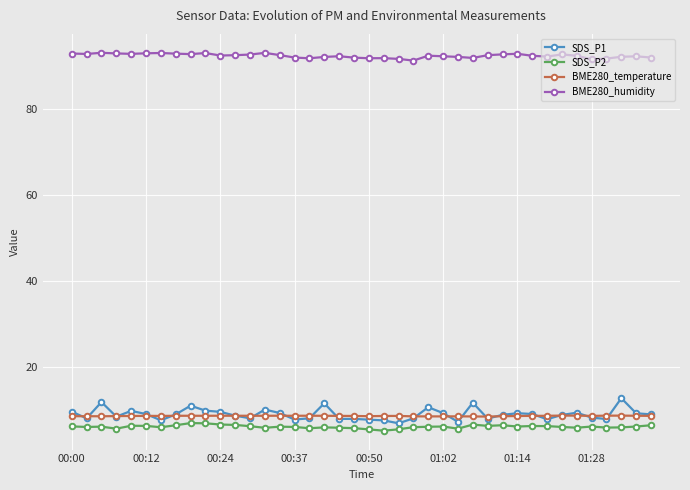

Which series has the widest spread of values?

SDS_P1